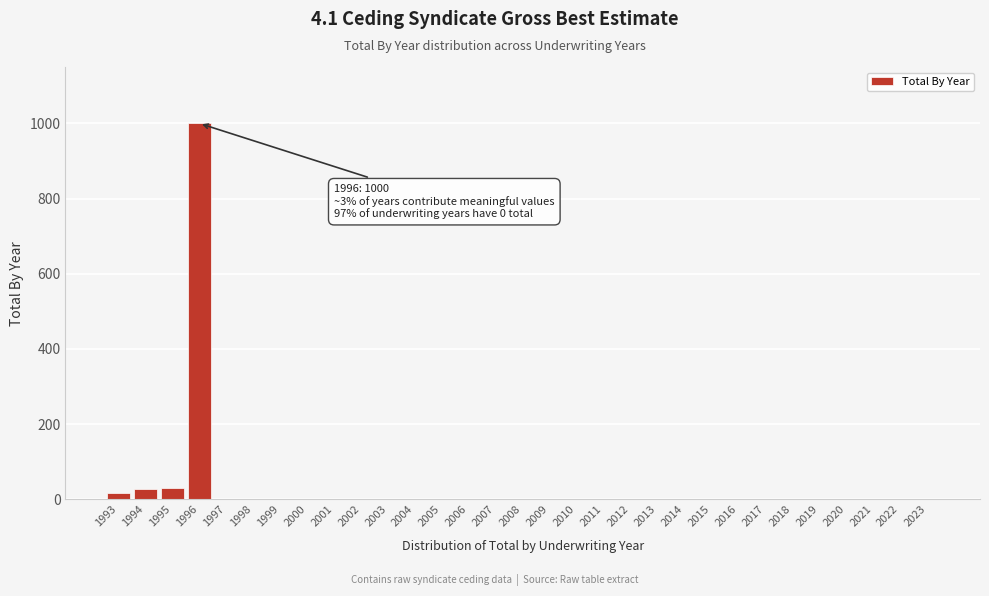

Which category has the highest value across all series?

1996